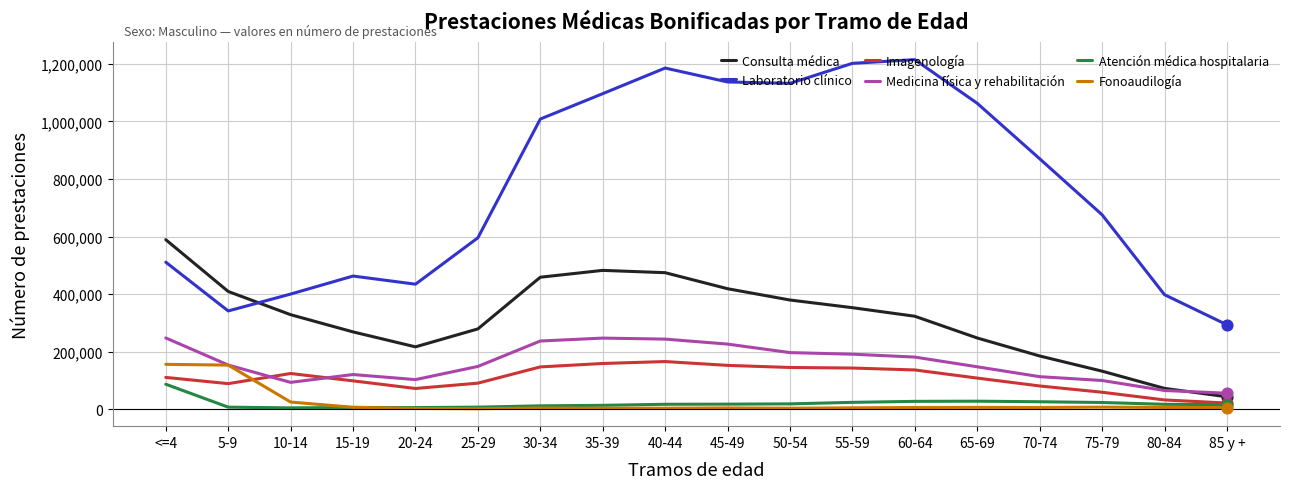

Which series has the largest total across all categories?

Laboratorio clínico